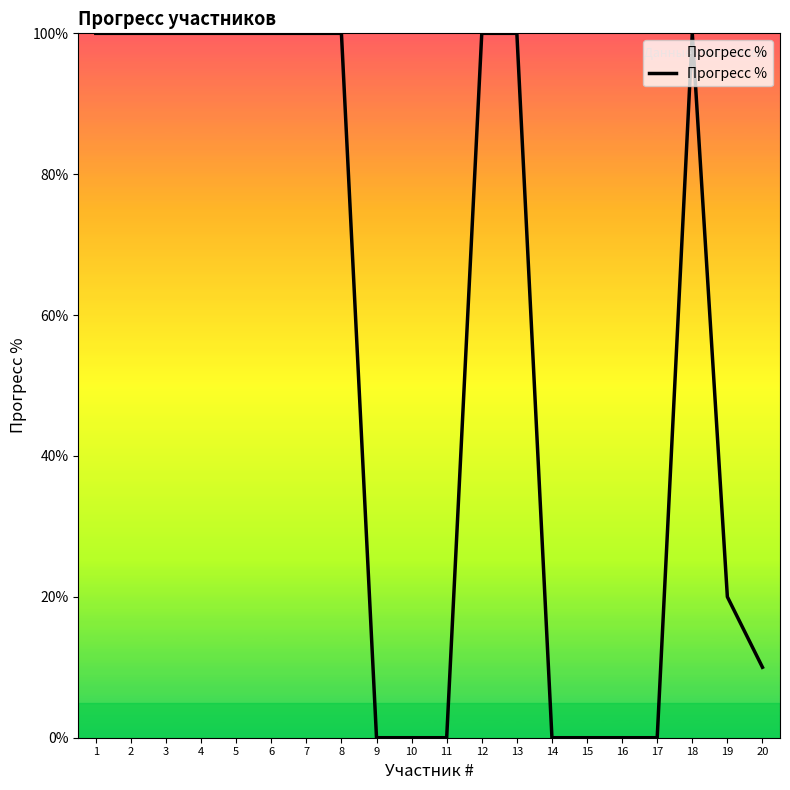

What is the maximum value shown in the chart?

100